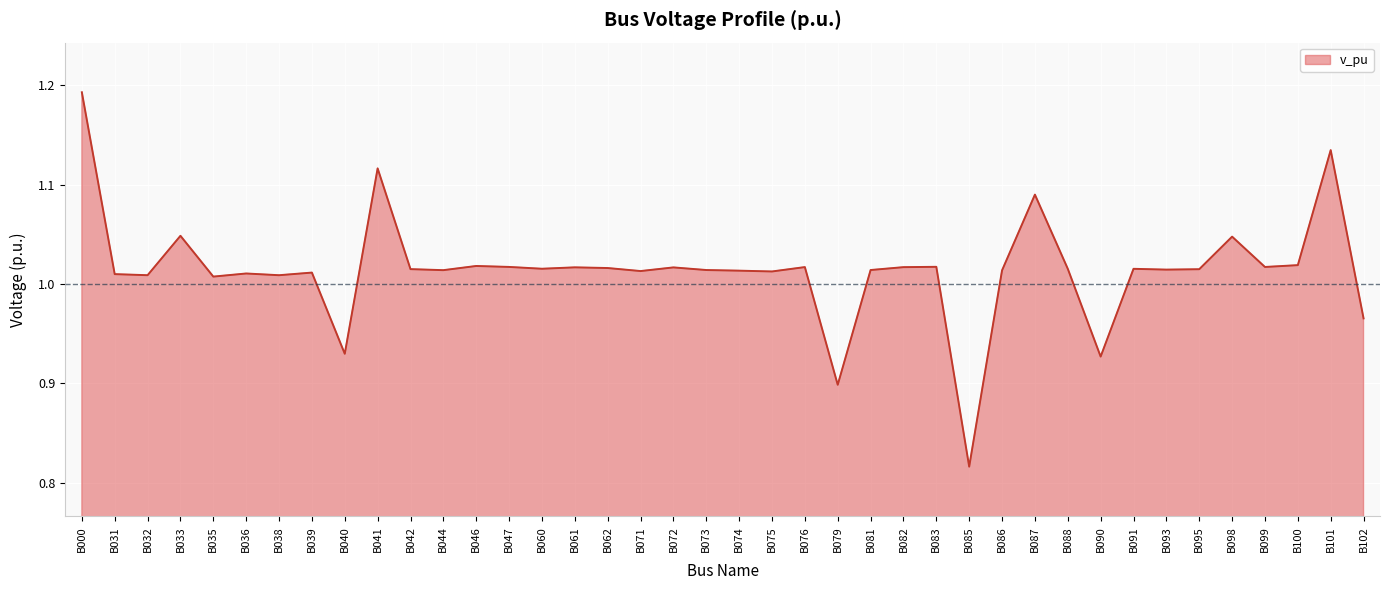

What is the change in value from B071 to B087?

+0.1